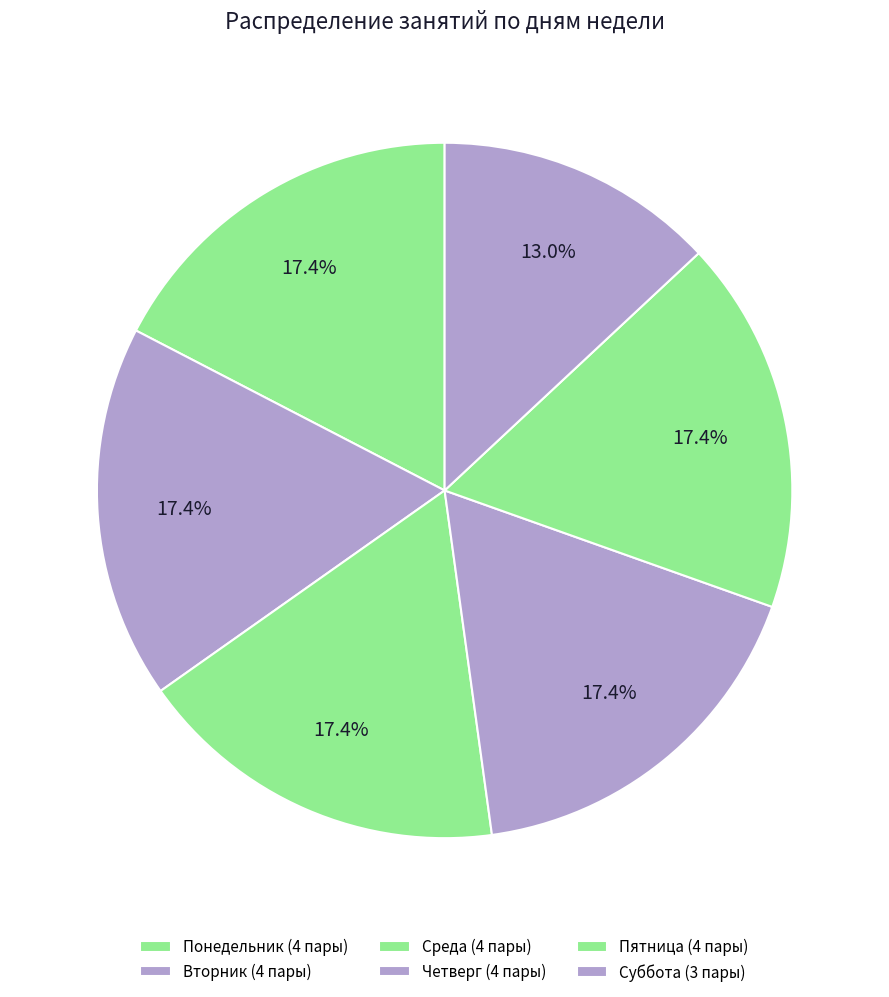

Is Суббота the majority of the pie?

No